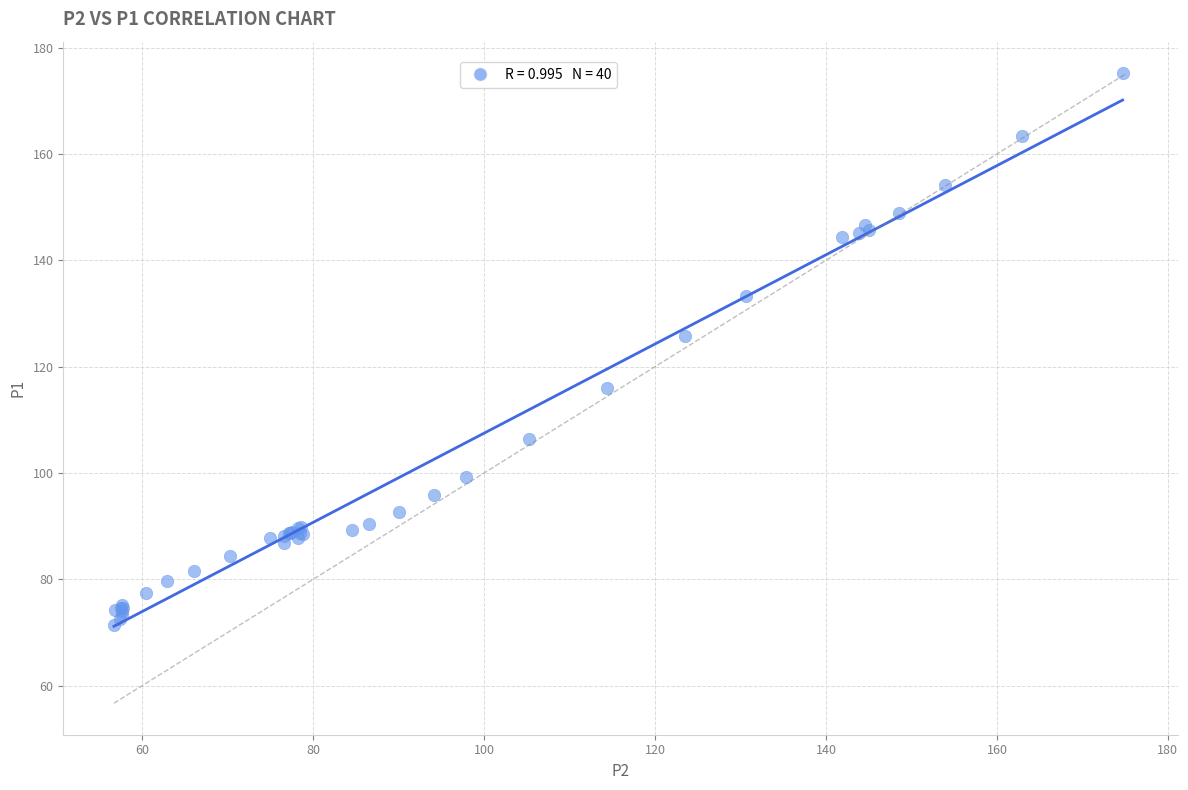

What Y value in the scatter plot is closest to 123?

125.8